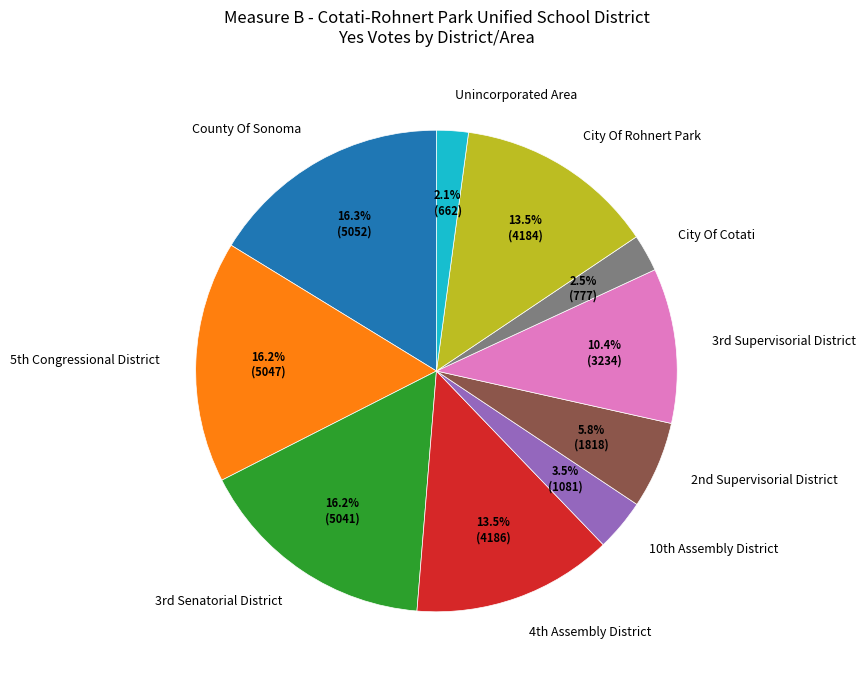

How many slices are in this pie chart?

10